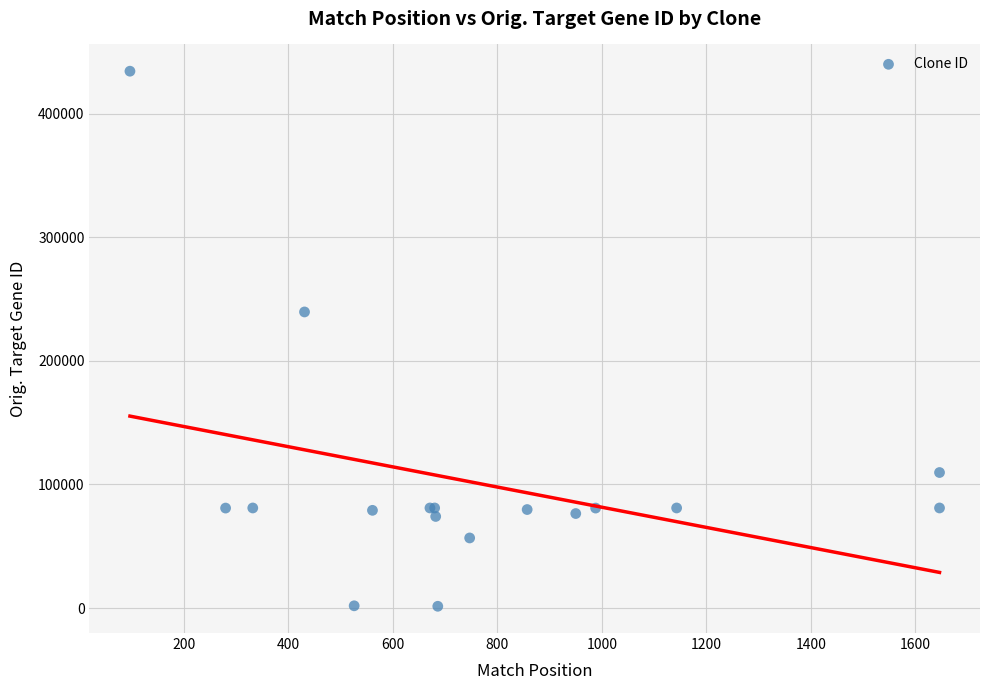

What Y value in the scatter plot is closest to 217859?

239526